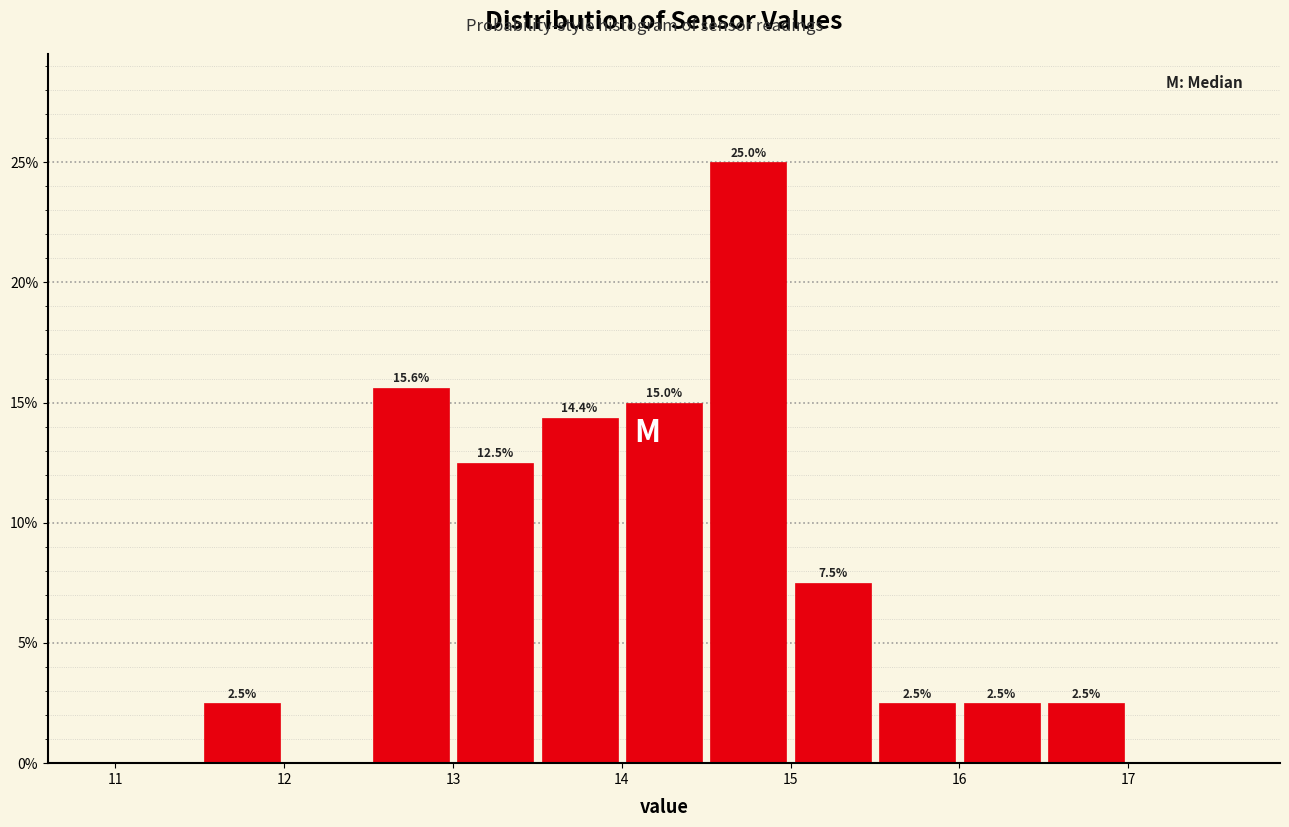

Which range on the x-axis has the tallest bar?

14.5 to 15.0